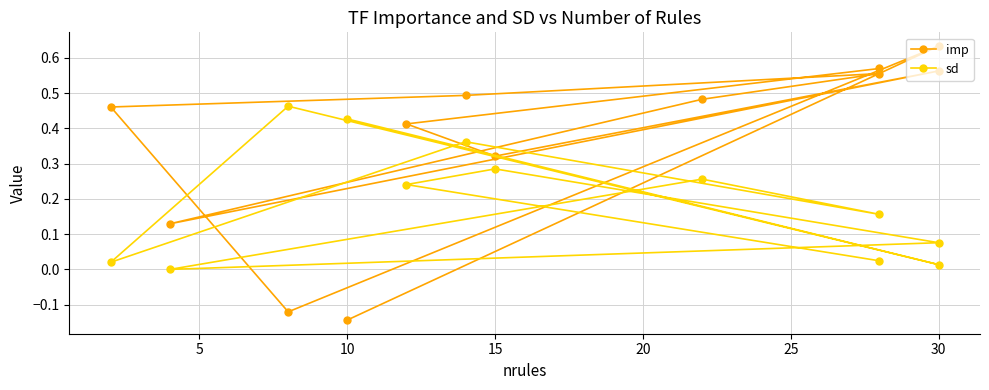

What is the difference between the second highest and minimum values in the imp series?

0.7